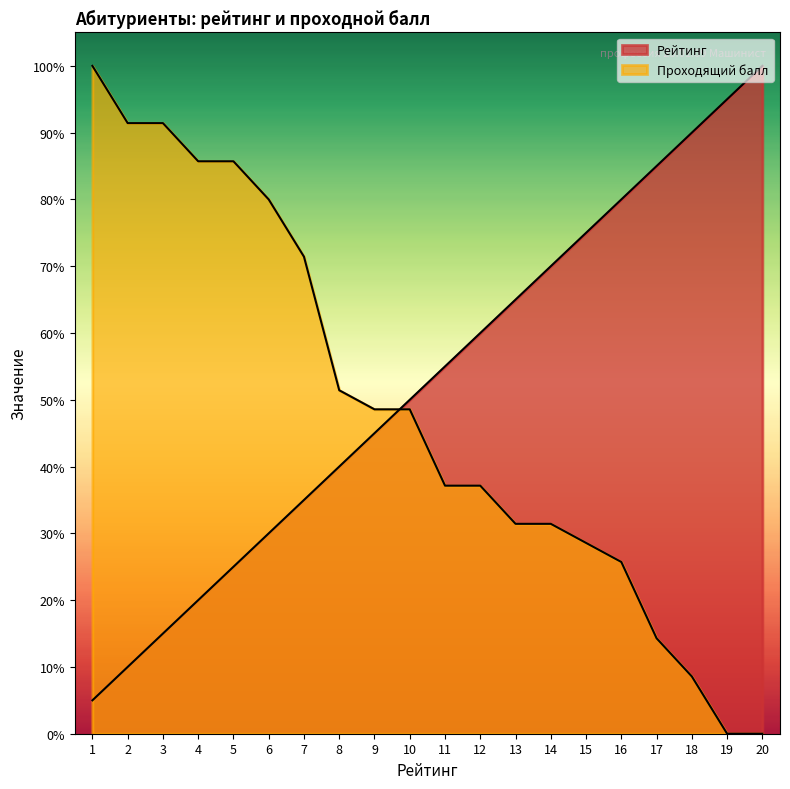

What is the total value across all series at 7?

106.4